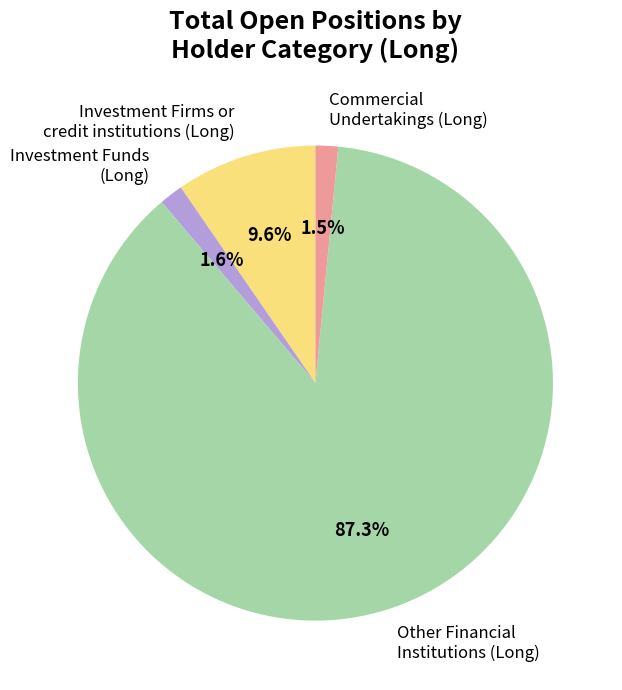

To the nearest percent, what percentage of the pie is Investment Funds (Long)?

2%